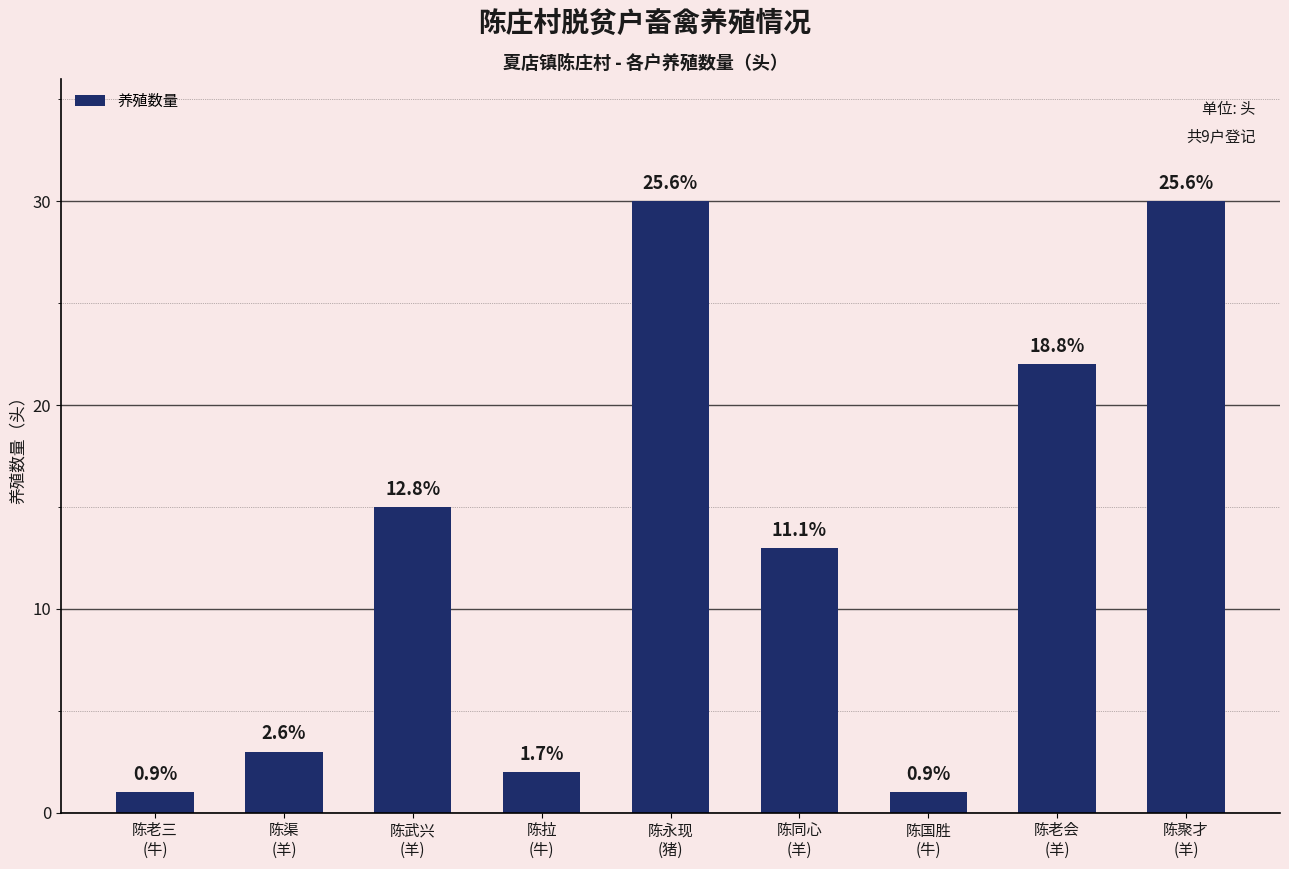

How many bars are there in total?

9